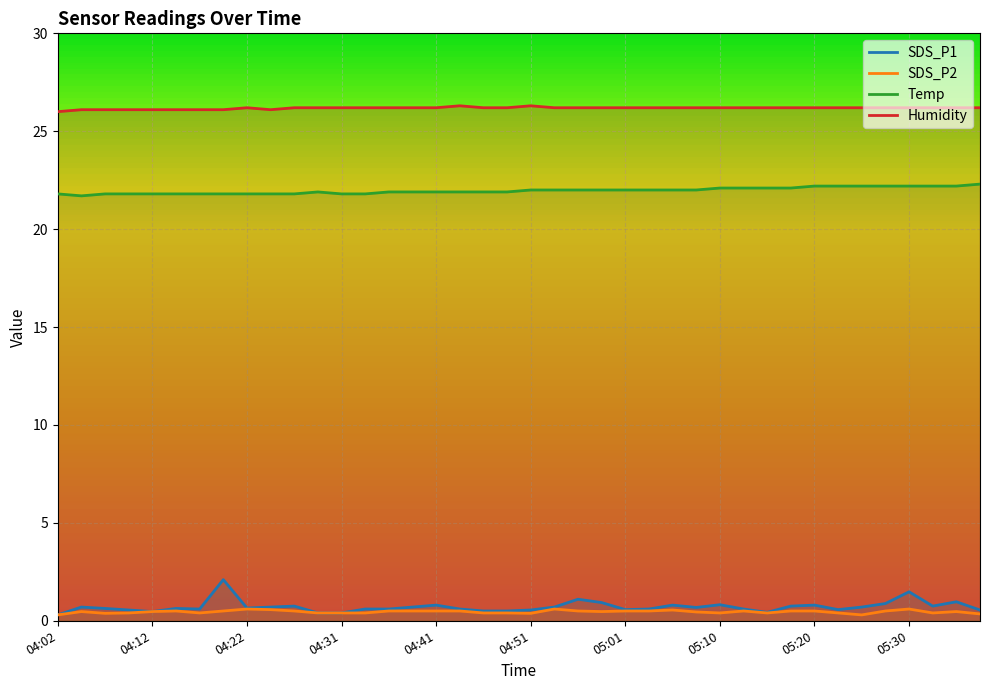

In Humidity, how many points are higher than both neighbors (excluding endpoints)?

3